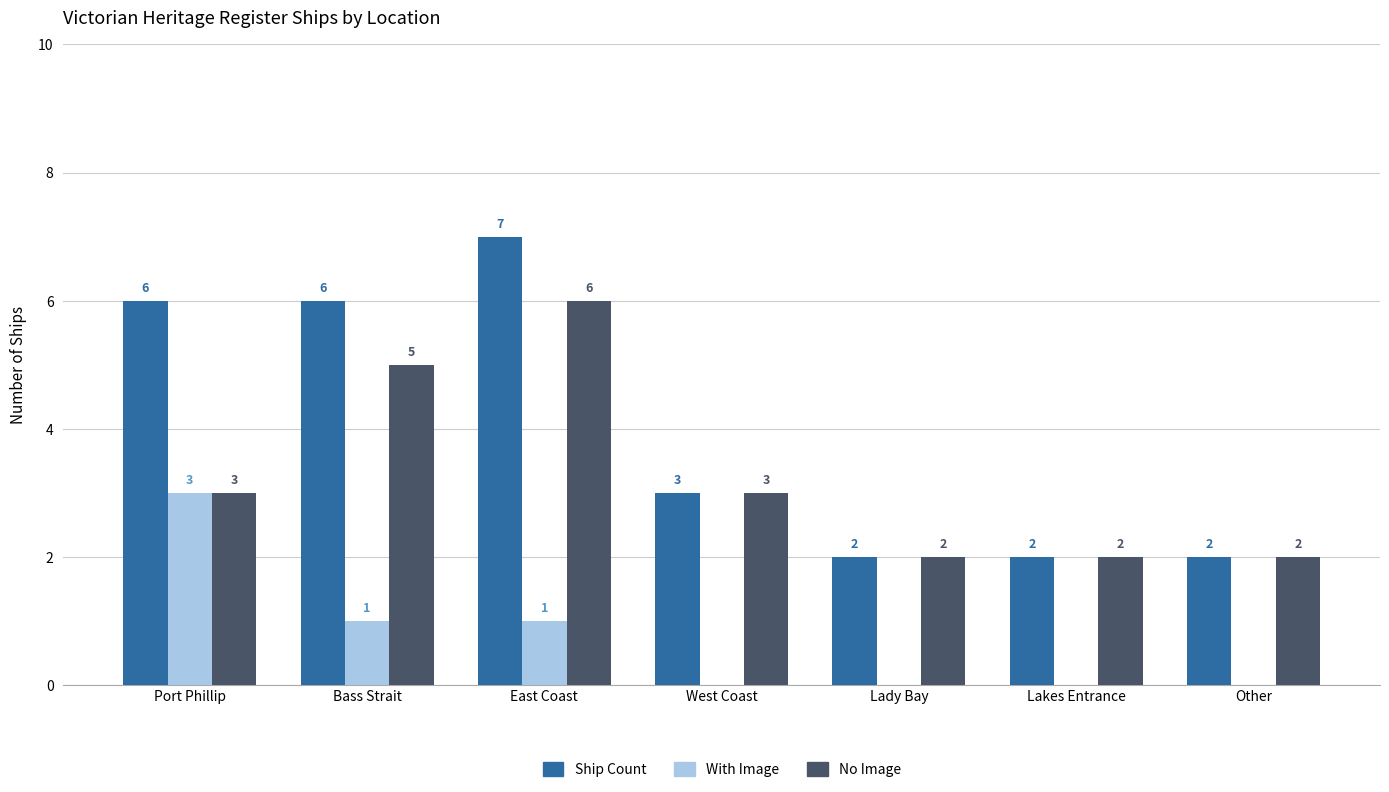

What is the maximum value for Ship Count?

7